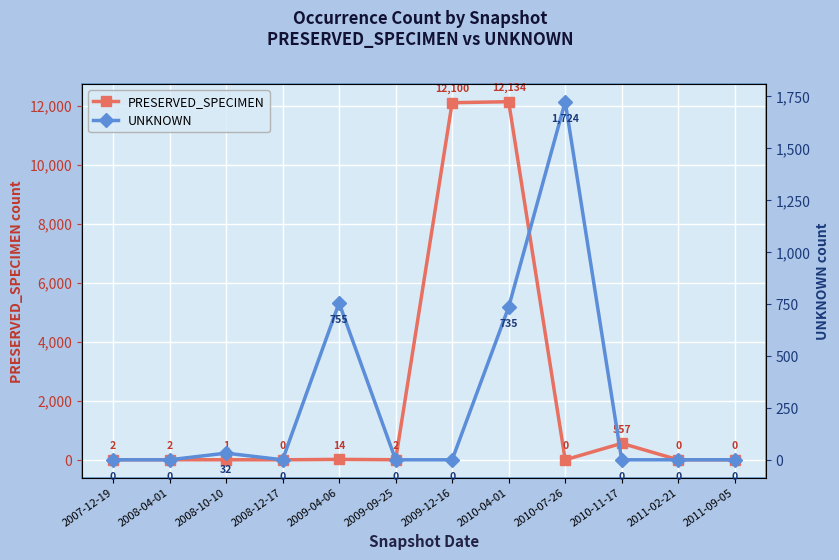

What is the value of the PRESERVED_SPECIMEN point at the 6th from the left?

2